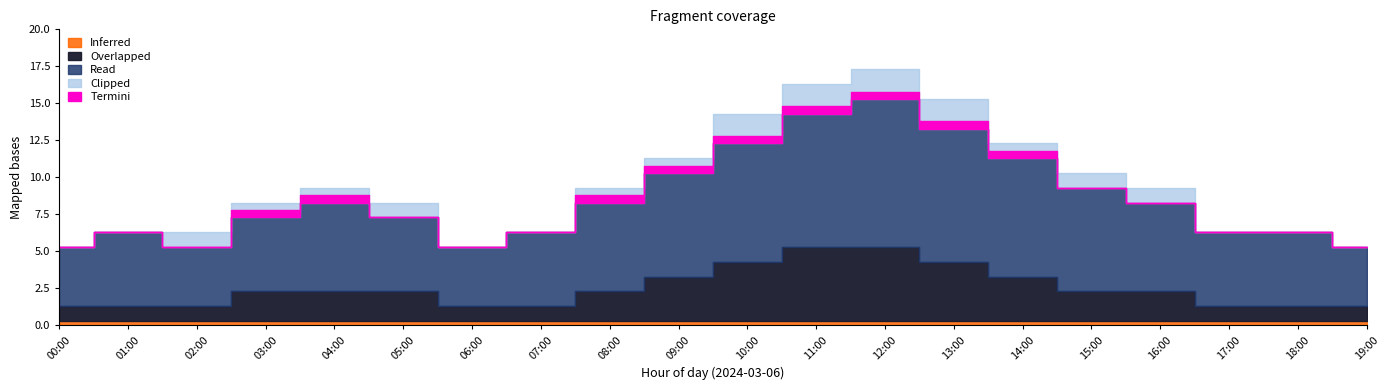

The P1 series shows 7 at 00:00. True or false?

False